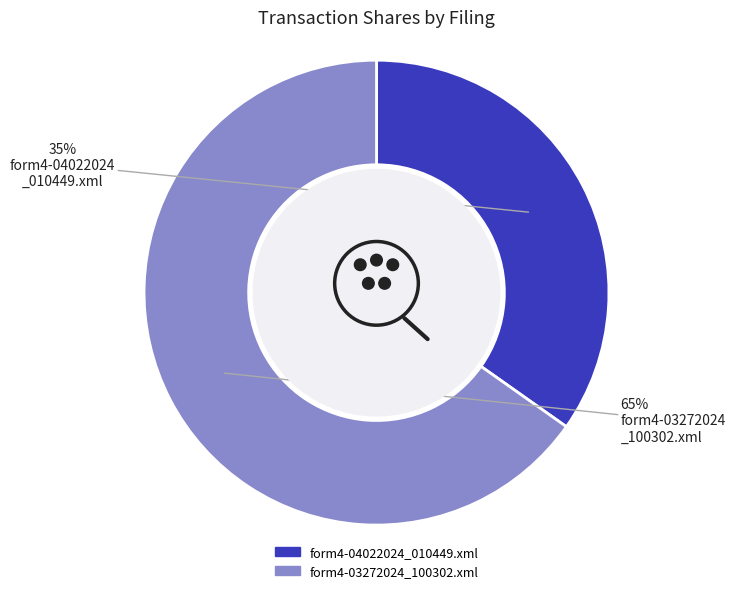

Is it true that form4-04022024_010449.xml is 35% of the pie?

True